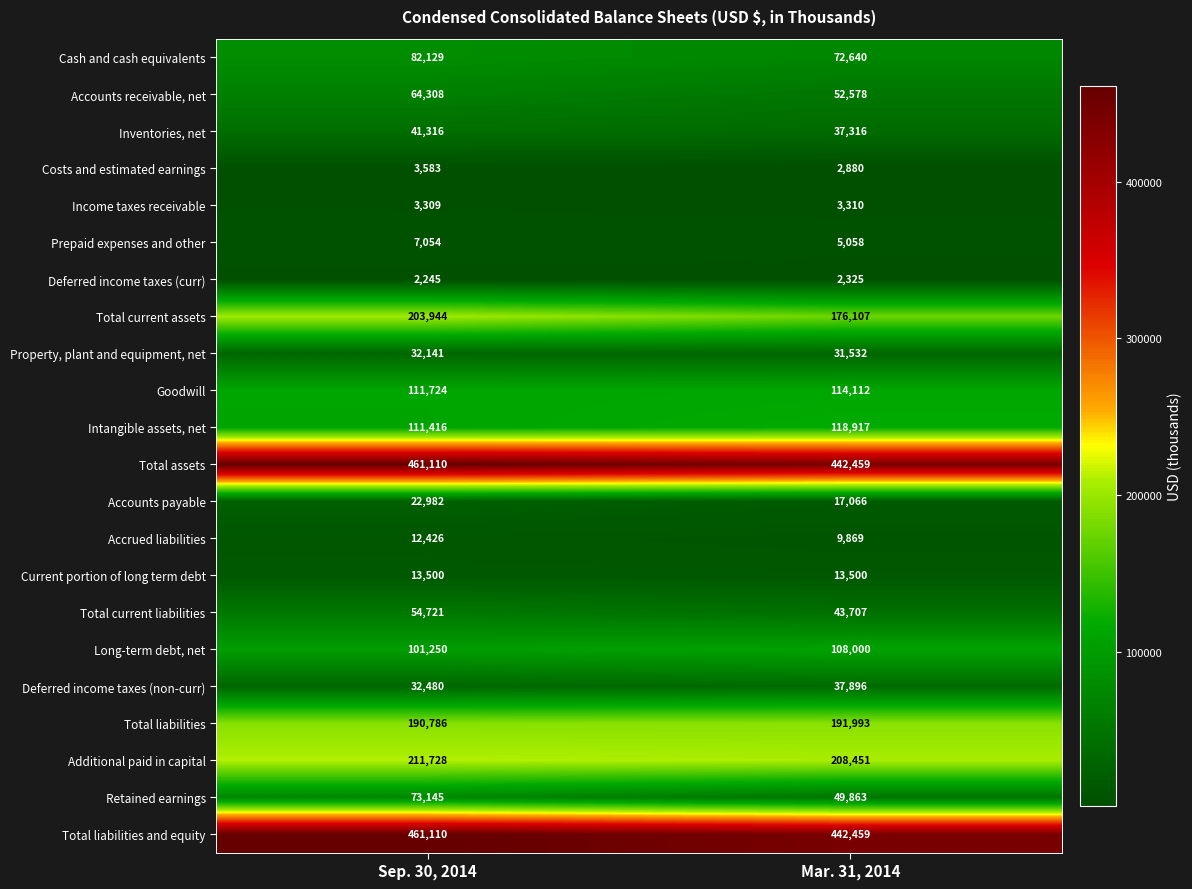

True or false: Income taxes receivable has a value of 3310 at Mar. 31, 2014.

True